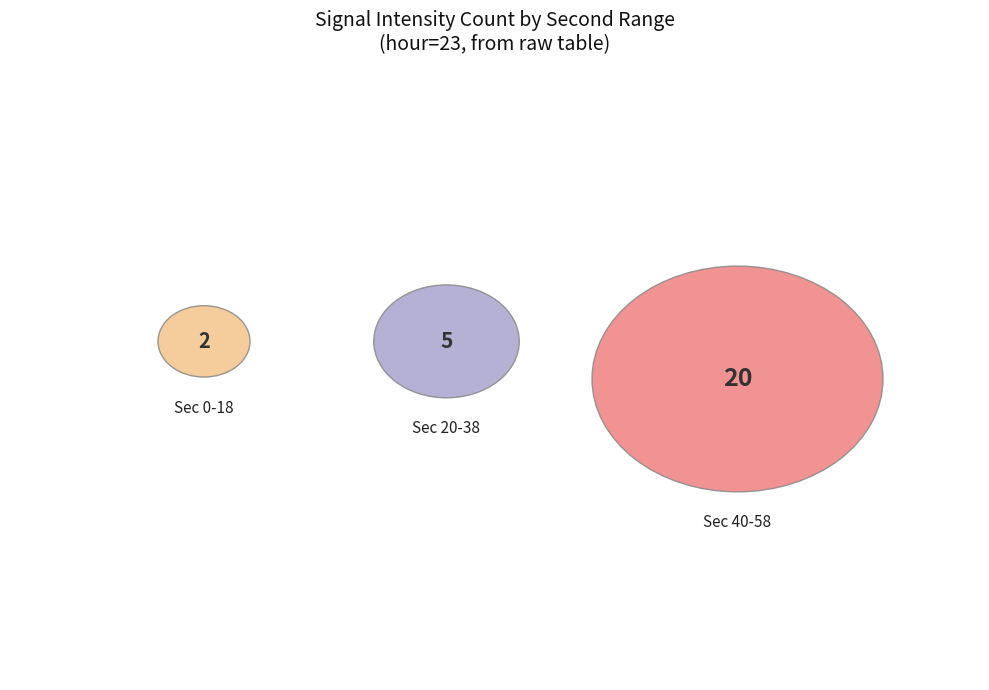

Is it true that minute=1 is 27% of the pie?

False